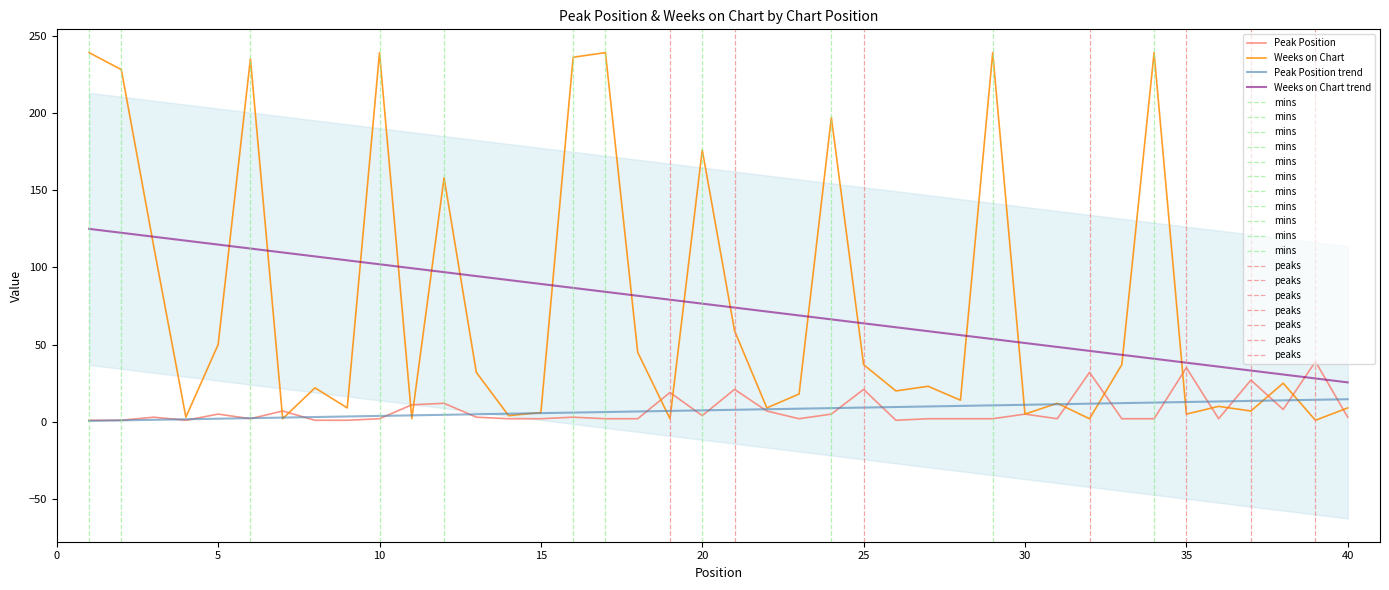

What is the value of the Weeks on Chart point at the 30th from the left?

5